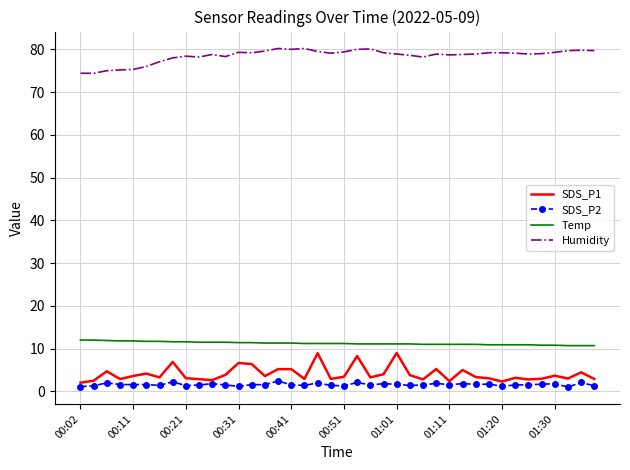

What is the greatest value displayed?

80.2